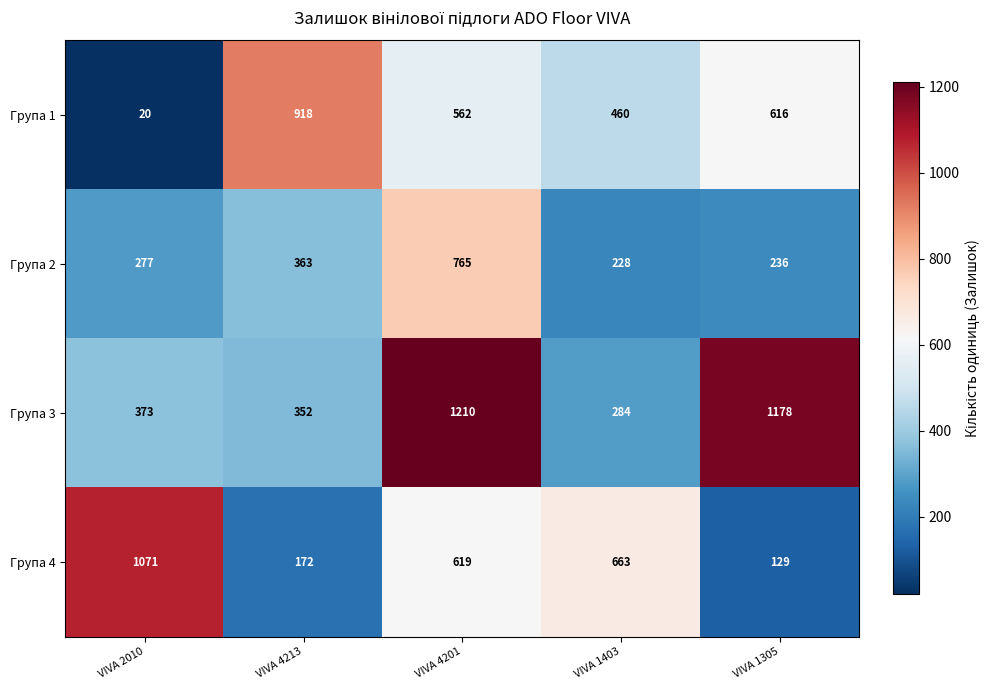

What is the highest value of the Група 1 series?

918